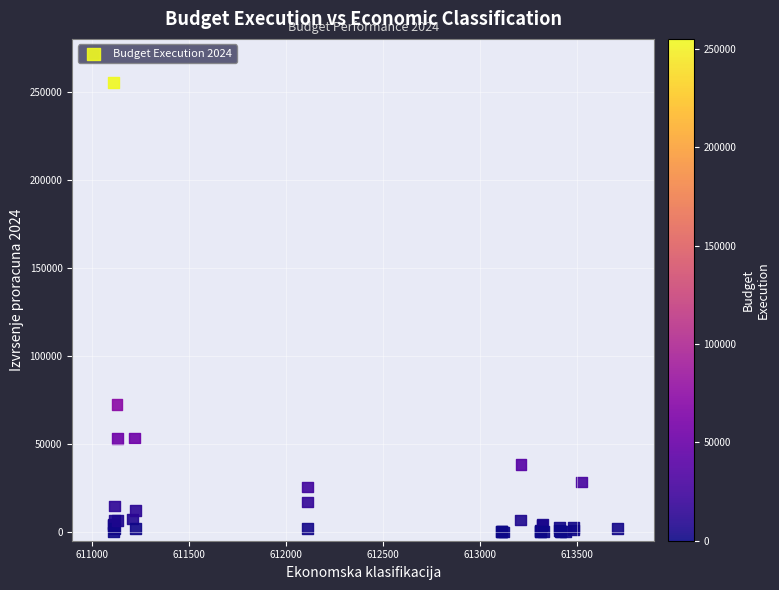

What Y value in the scatter plot is closest to 127580?

72183